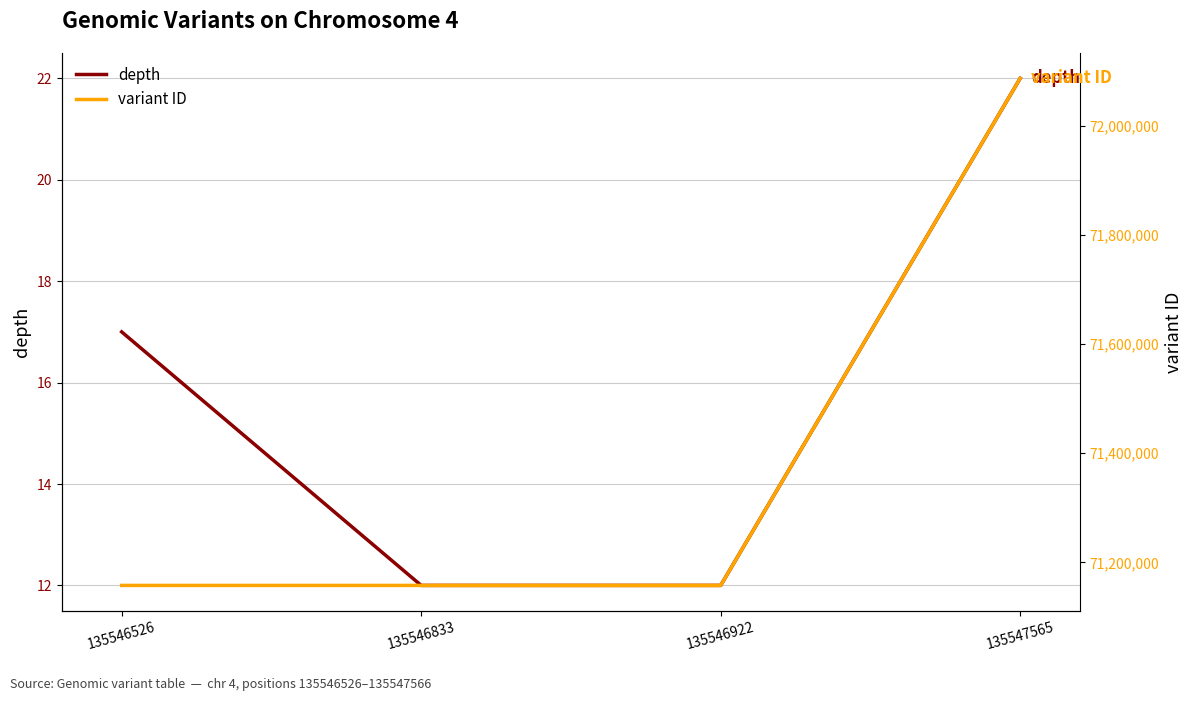

Is this an area chart (filled region under the line)?

No